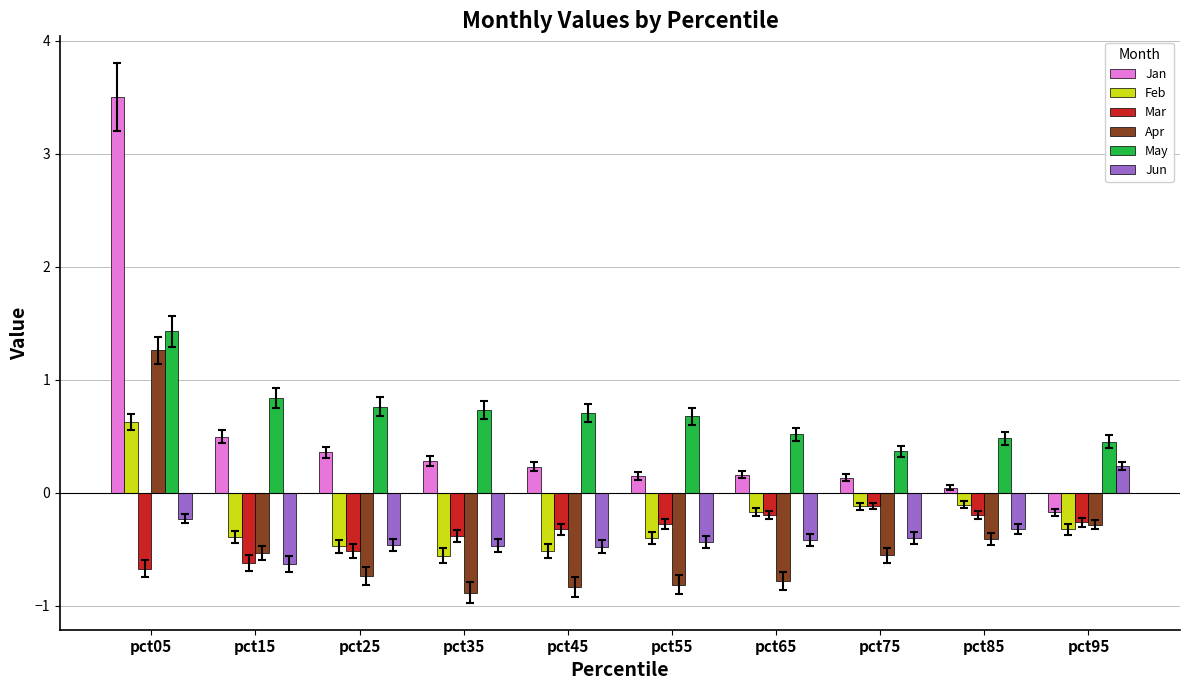

What is the value of the Jun bar at the 6th from the left?

-0.4